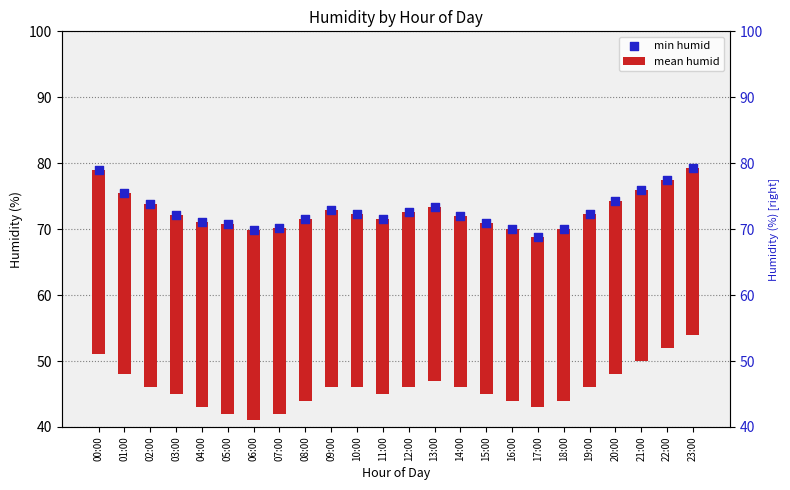

What is the total value across all series at 09:00?

99.9